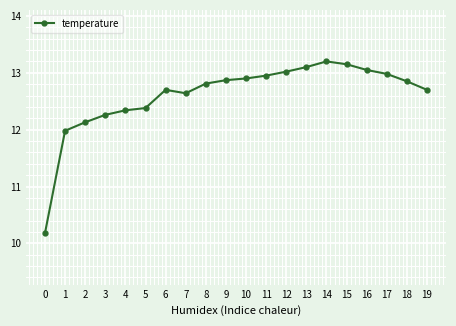

True or false: the data has more than 0 interior local peaks.

True